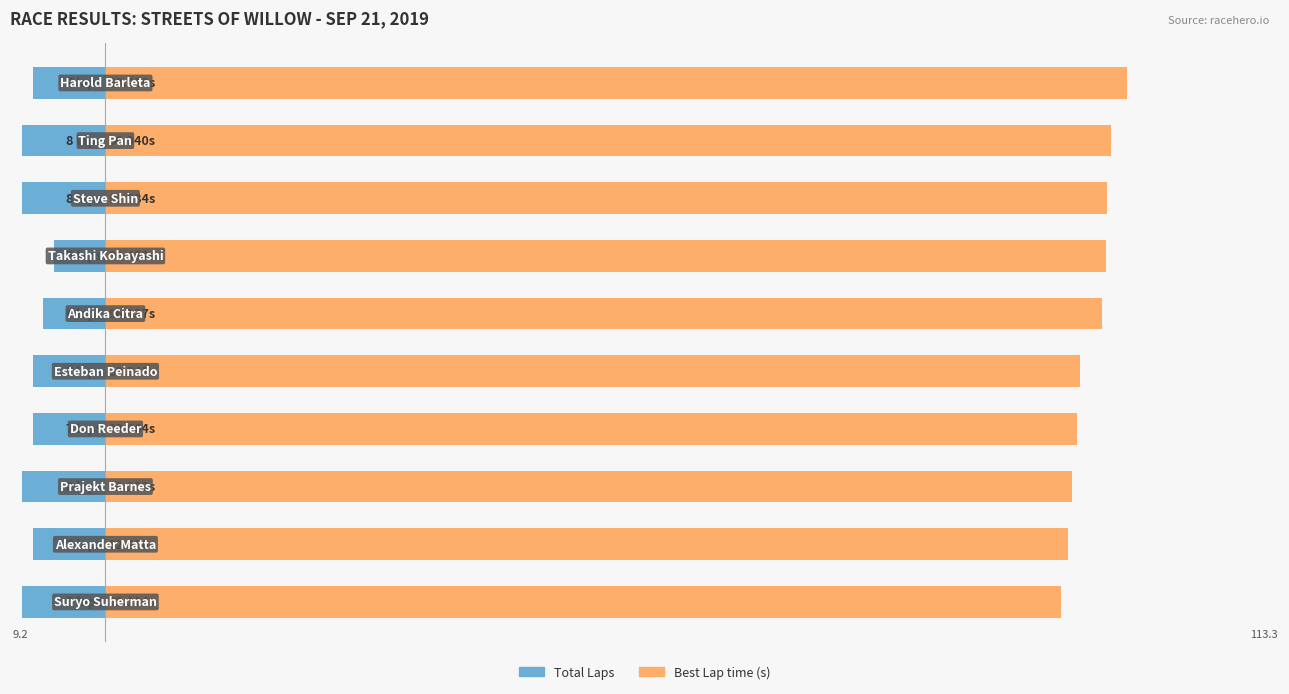

At 0, list the series in order from smallest to largest.

Total Laps, Best Lap time